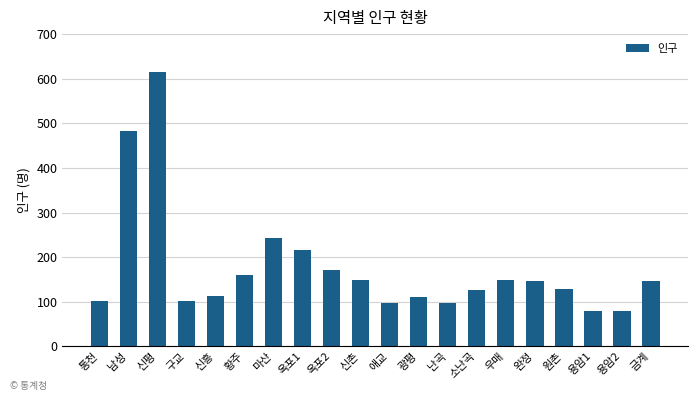

Approximately how many times larger is the value at 우매 compared to 금계?

1.0